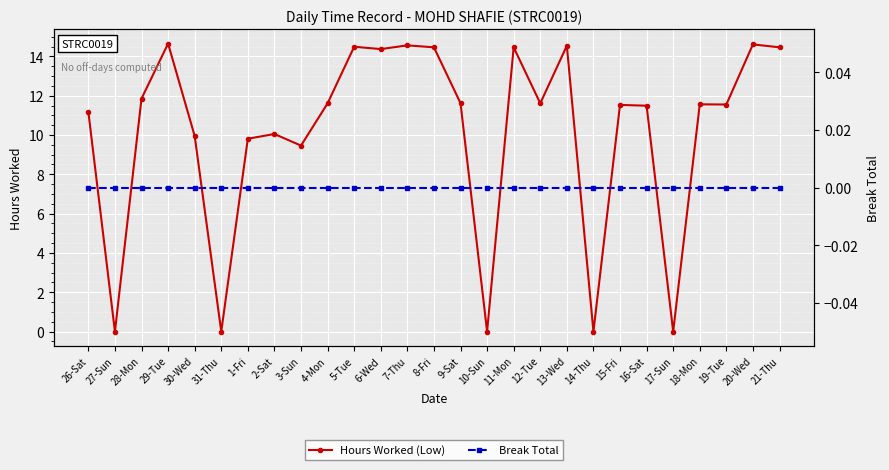

List the series in order of their overall mean, lowest first.

Break Total, Hours Worked (Low)